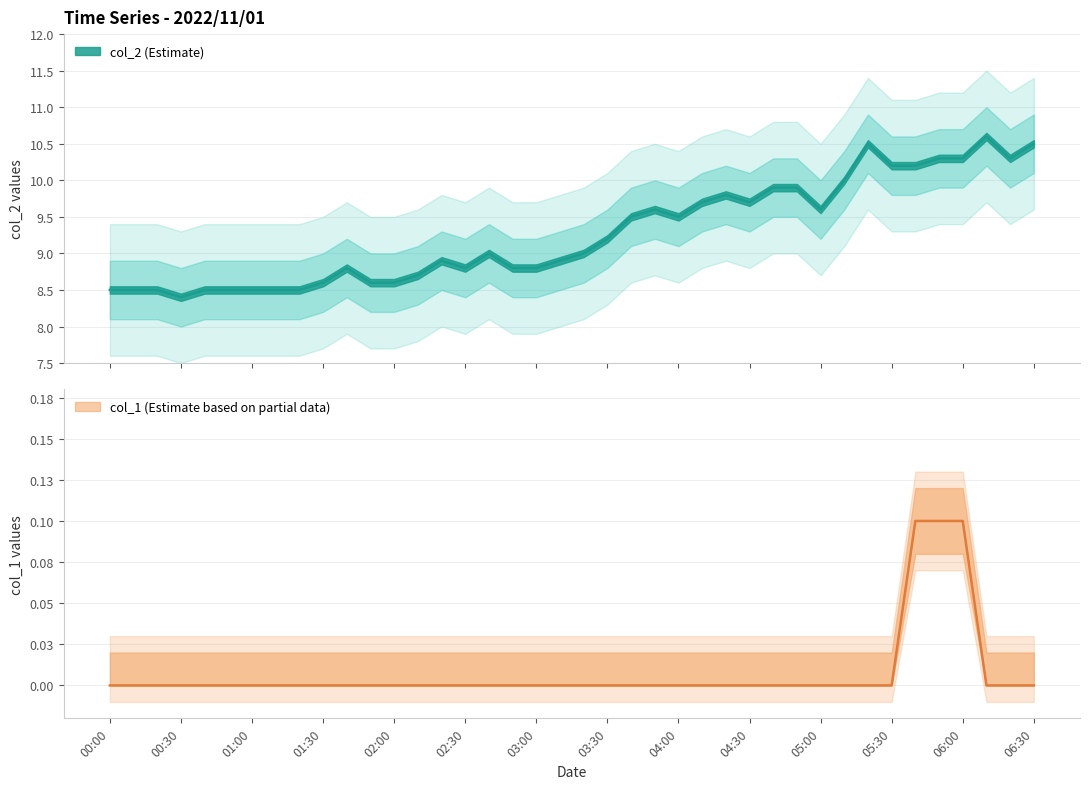

At which label does col_1 reach its minimum?

00:00